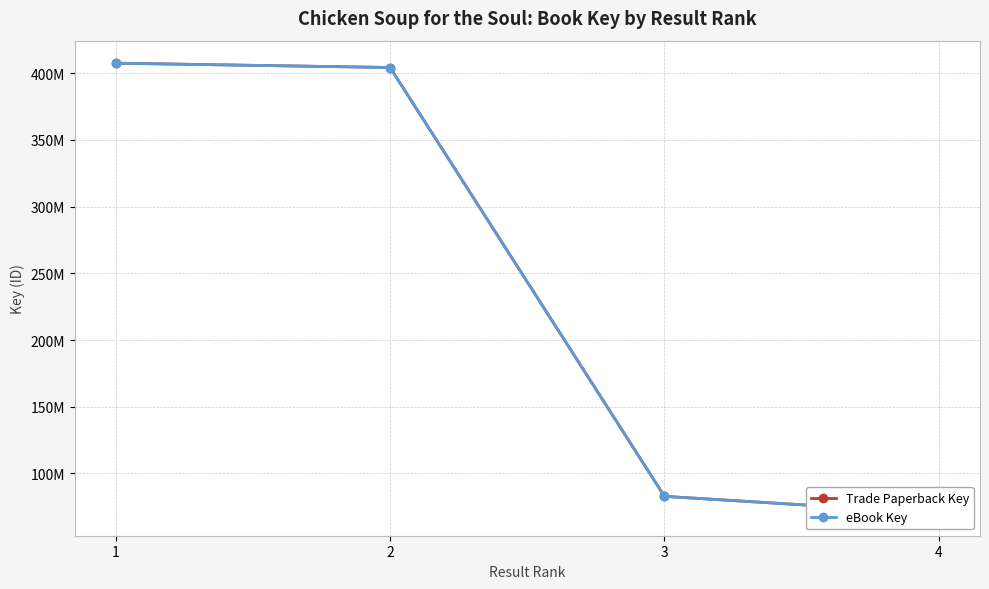

True or false: Trade Paperback Key and eBook Key cross at least once.

False